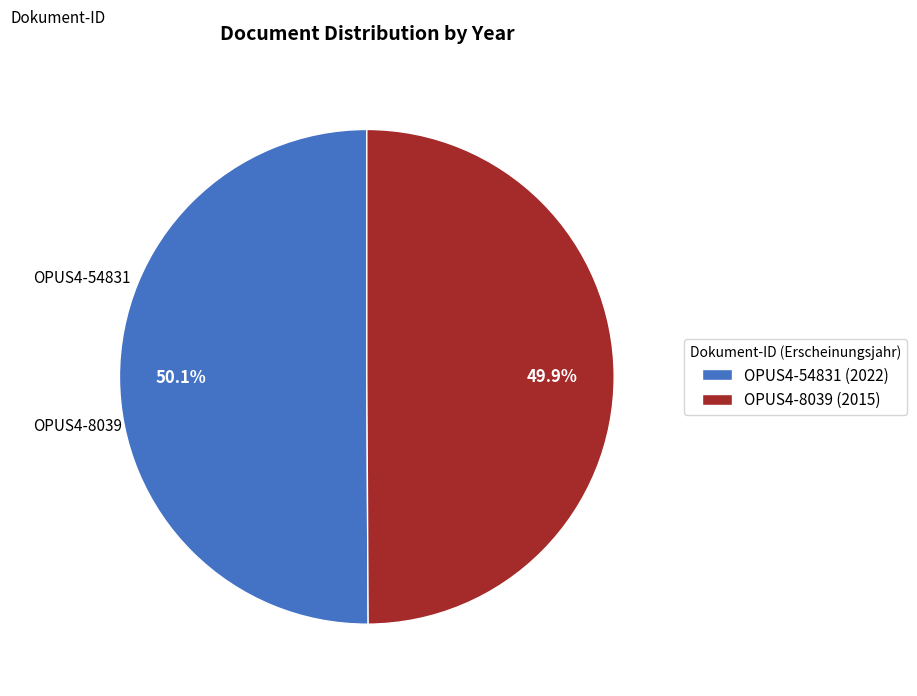

The OPUS4-8039 slice represents 64% of the pie. True or false?

False